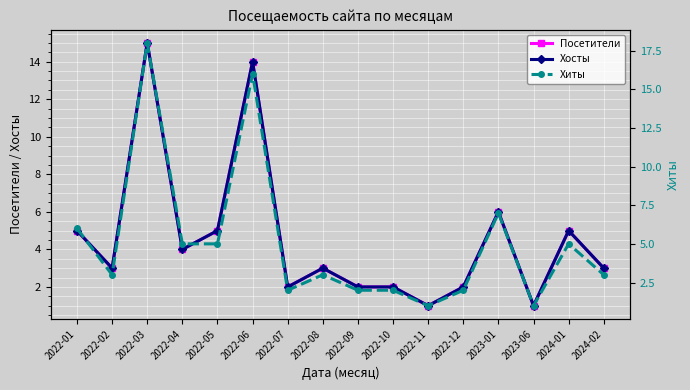

Which category has the highest value in the Хосты series?

2022-03